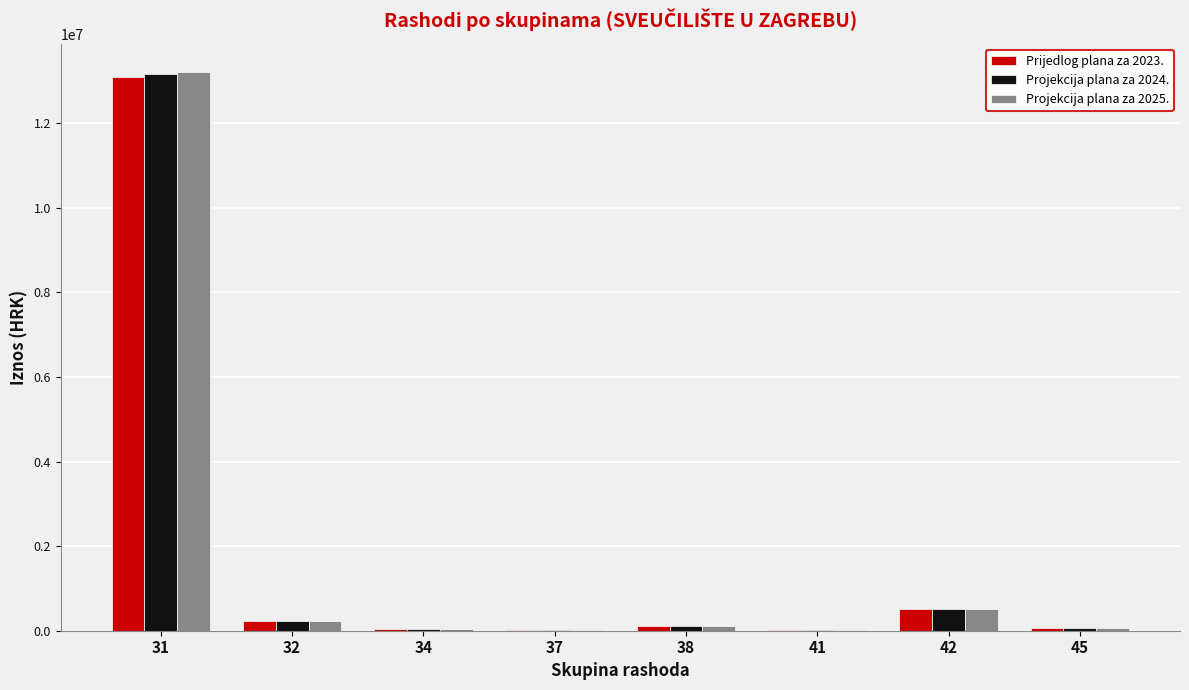

What is the total value across all series at 31?

39460792.8